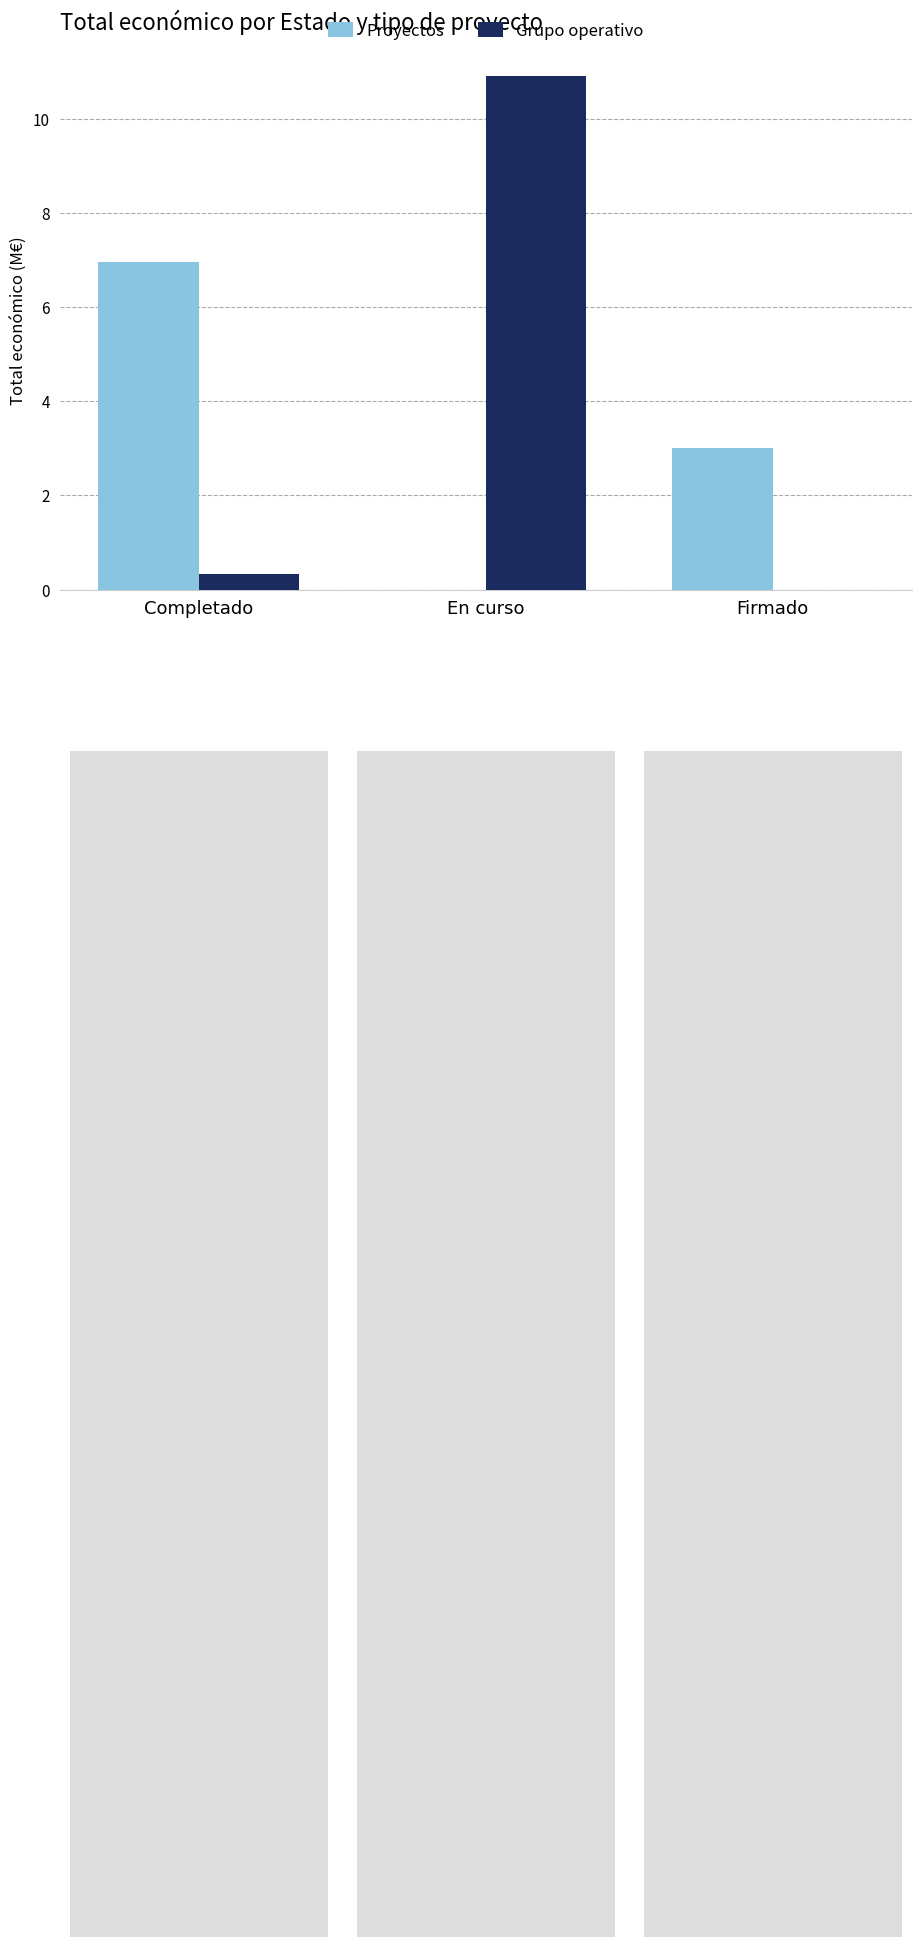

Between Completado and Firmado, which series saw the biggest shift?

Proyectos